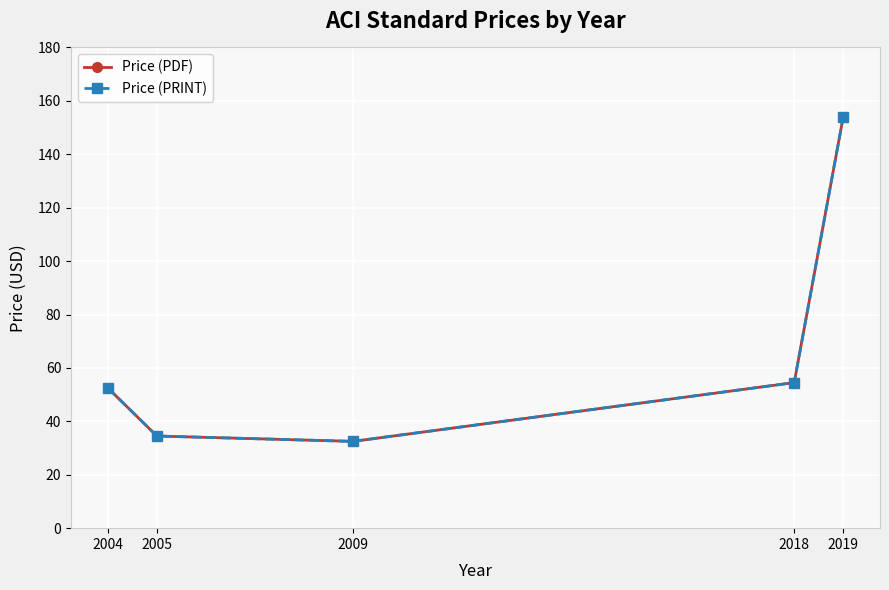

Is it true that Price (PDF) equals 34.5 at 2005?

True